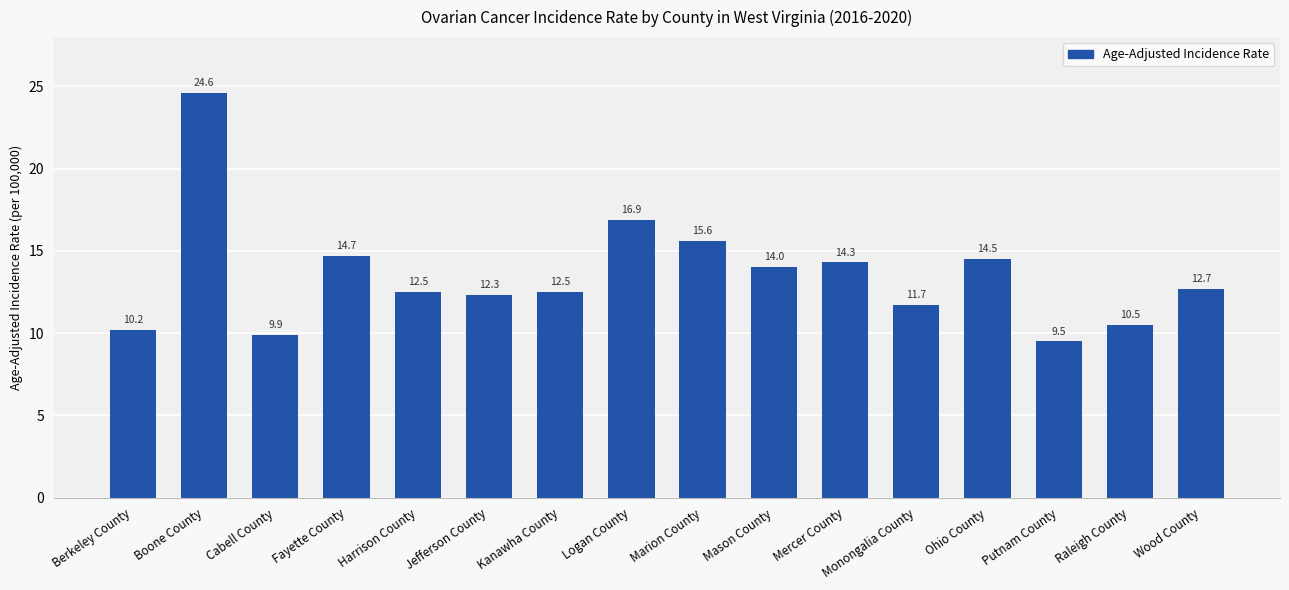

Reading left to right, extract all data points from this chart.

10.2	24.6	9.9	14.7	12.5	12.3	12.5	16.9	15.6	14.0	14.3	11.7	14.5	9.5	10.5	12.7